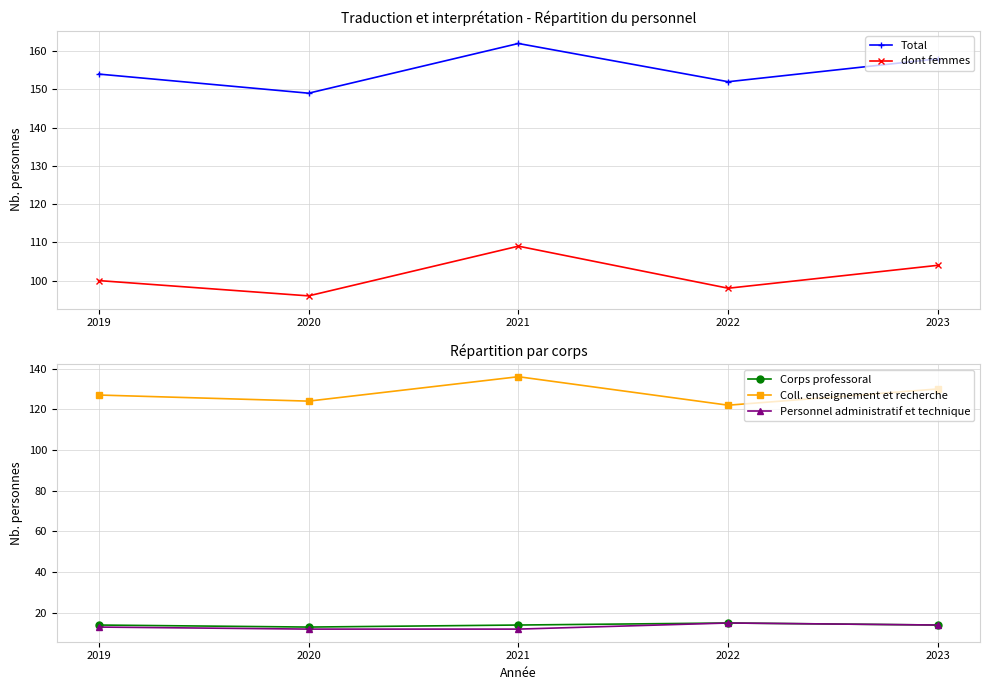

What is the total value across all series at 2020?

394